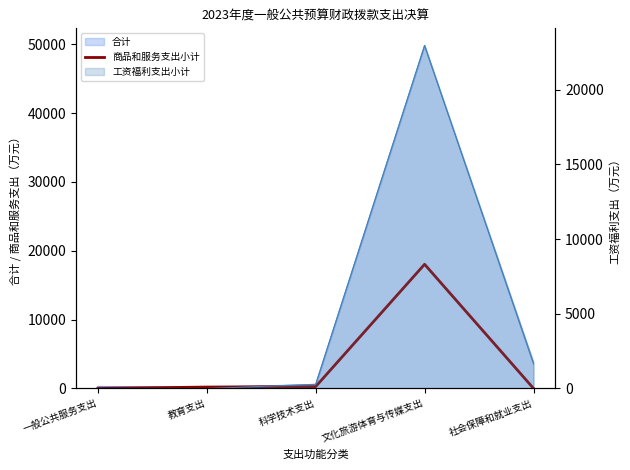

Where does the data first go above 207?

教育支出